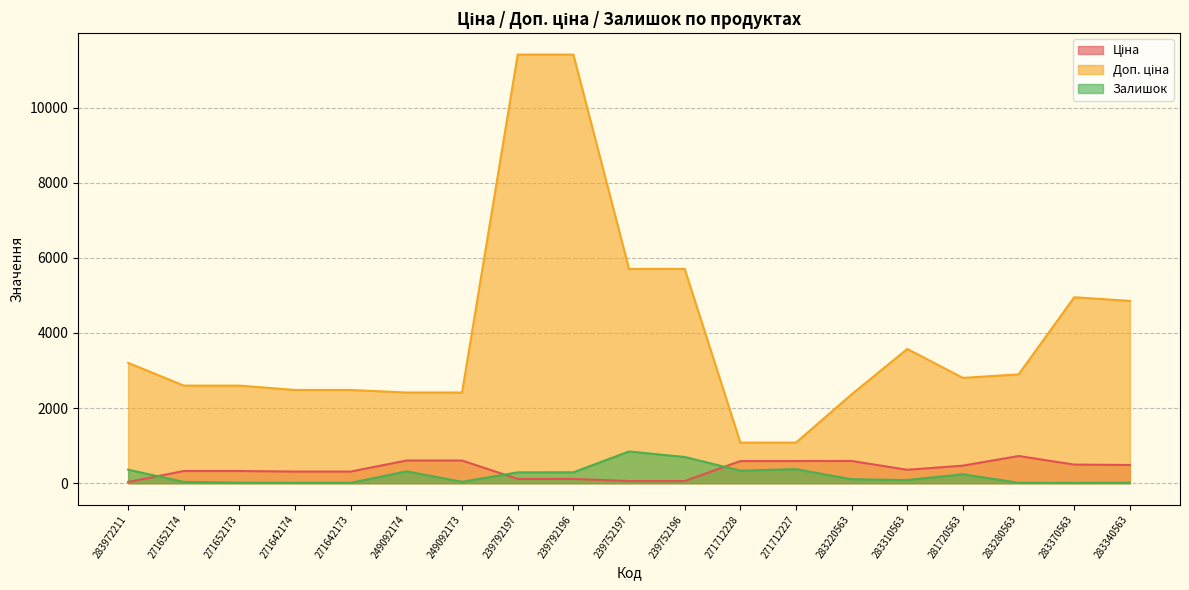

What are all the series names shown in the legend?

Ціна, Доп. ціна, Залишок